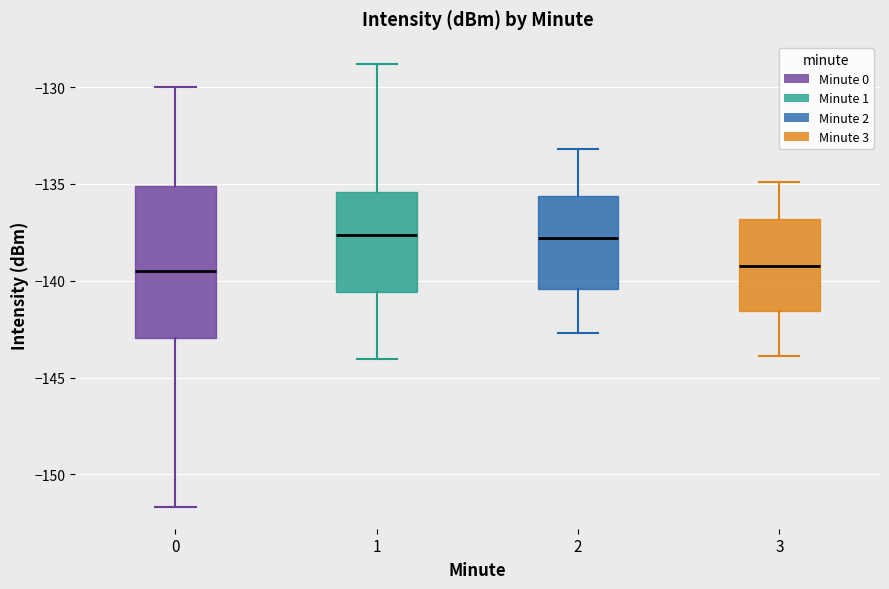

Where is the lower edge of the box at x = 0 on the y-axis? The values are not printed on the chart, so give them approximately, as read against the axis.

-143.0